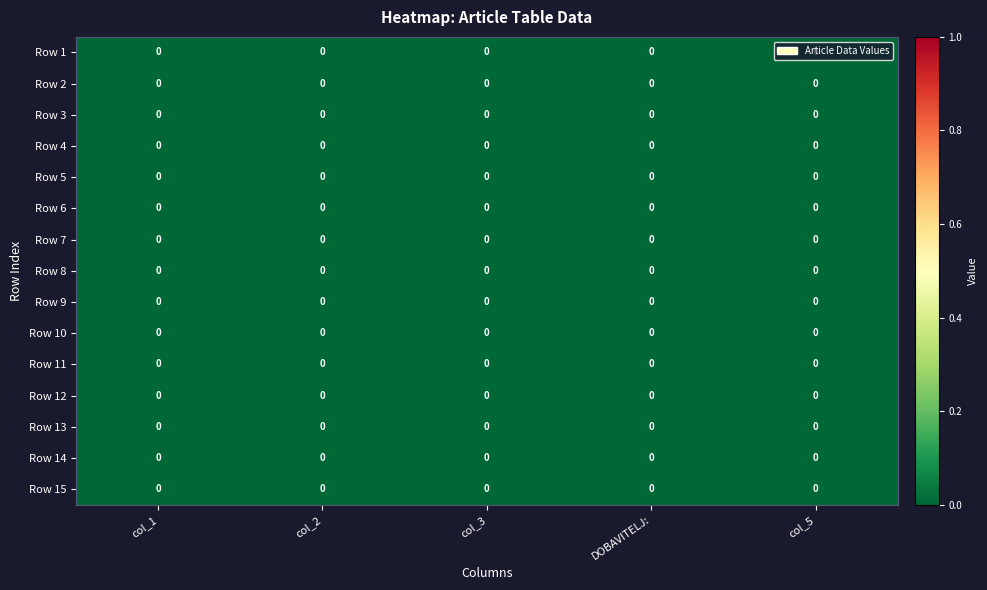

Which category has the highest value across all series?

col_5